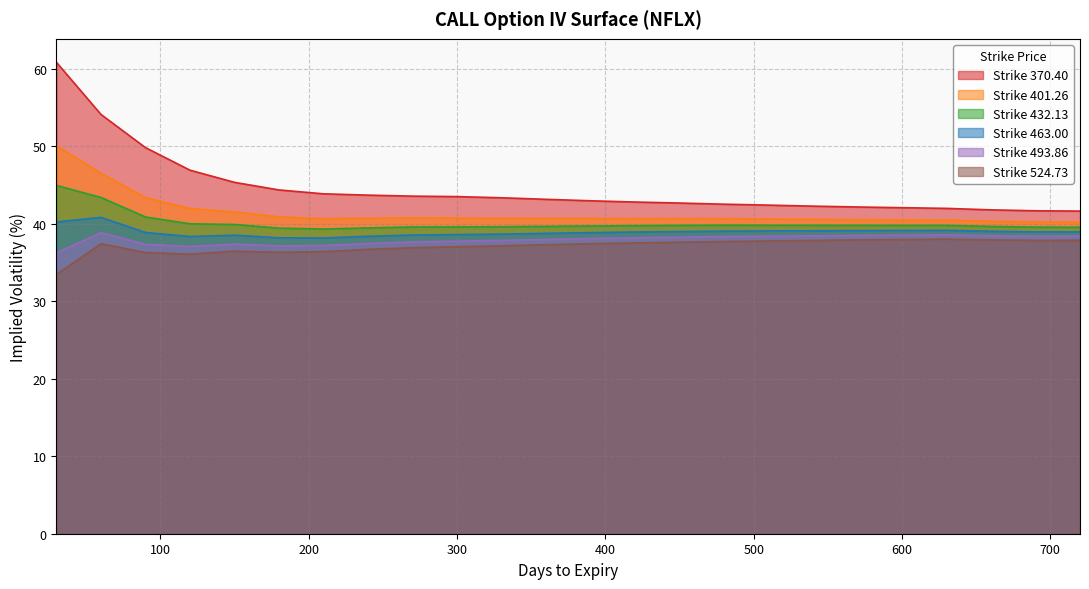

What is the difference between the second highest and second lowest values in the 432.13 series?

4.0